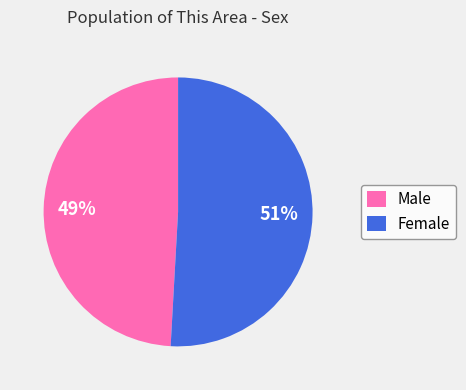

What percentage is the Male slice, to the nearest percent?

49%